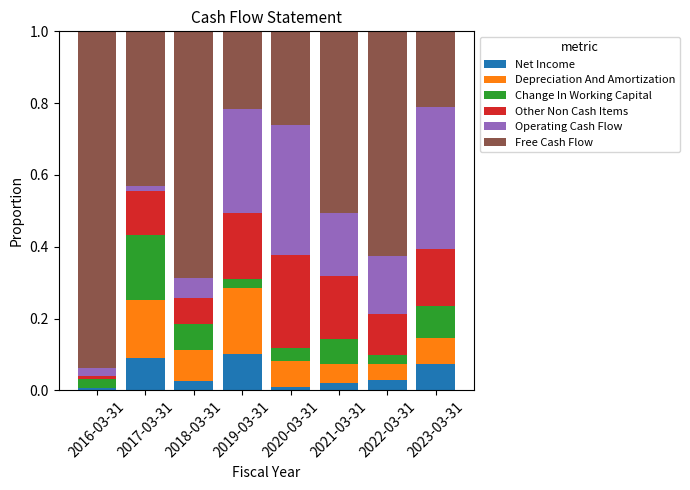

What is the total value across all series at 2022-03-31?

1.0